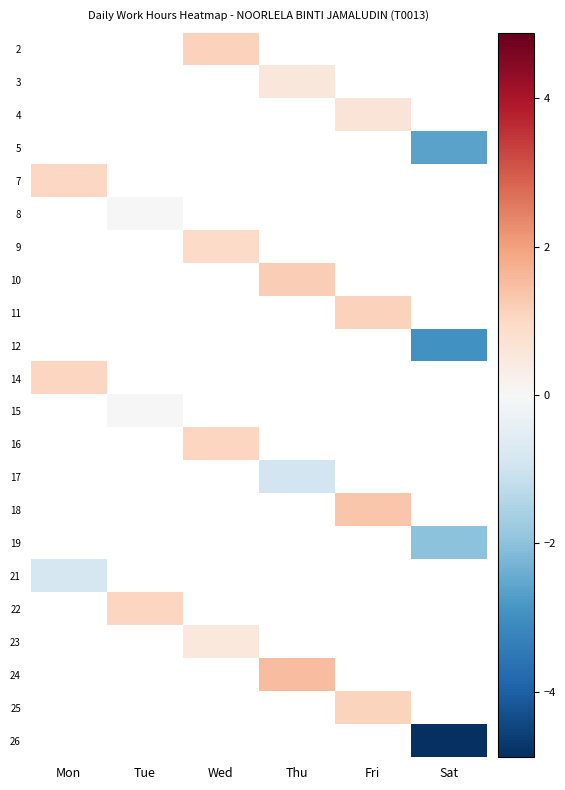

How many categories are shown in the chart?

6